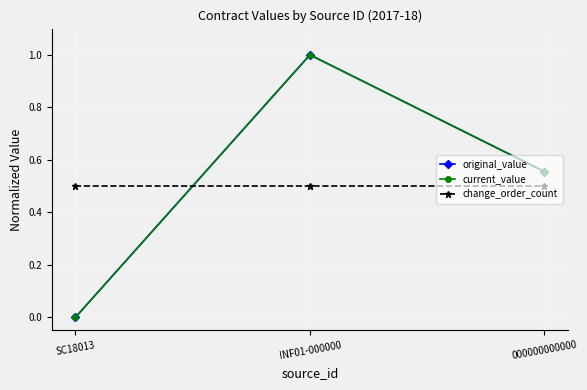

List the labels in order of original_value value, smallest first.

SC18013, 000000000000, INF01-000000